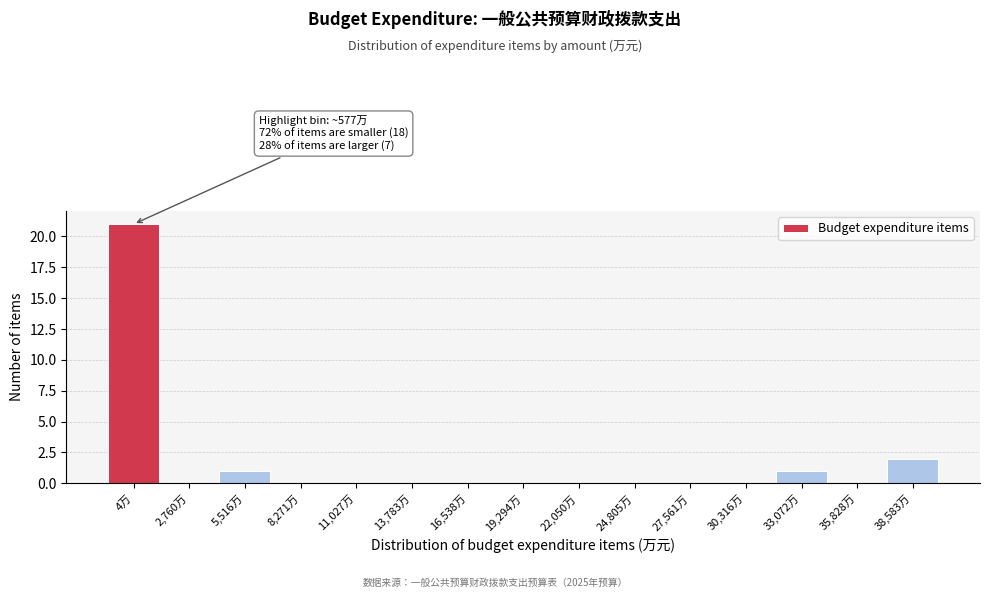

Reading right to left, transcribe all the data shown in this chart.

38,583万=2	35,828万=0	33,072万=1	30,316万=0	27,561万=0	24,805万=0	22,050万=0	19,294万=0	16,538万=0	13,783万=0	11,027万=0	8,271万=0	5,516万=1	2,760万=0	4万=21